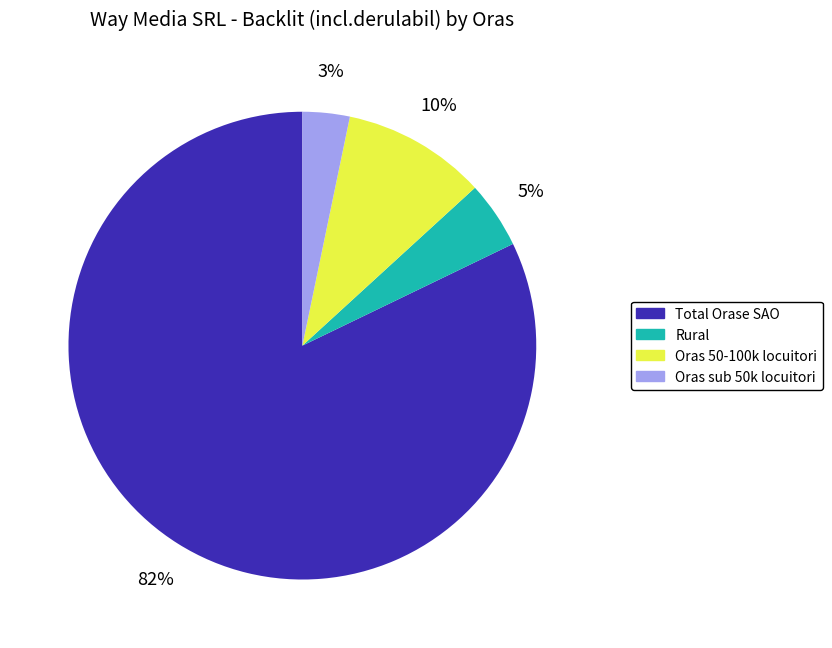

To the nearest percent, what is the difference between the largest and smallest slice percentages?

79%